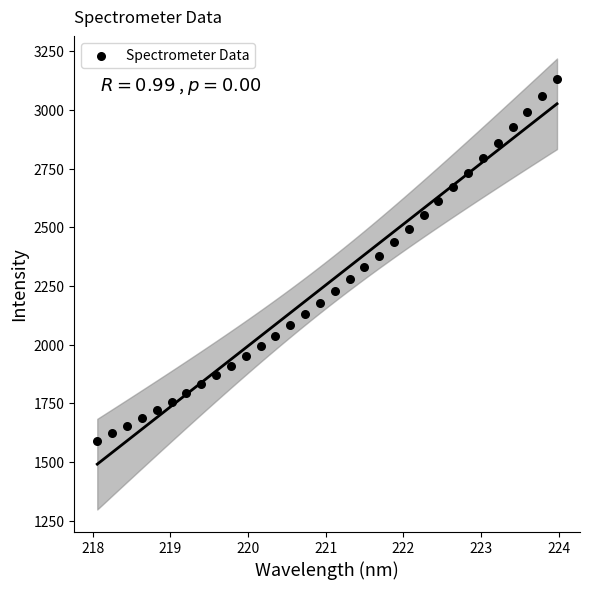

What is the range of Y values (max minus min)?

1540.3